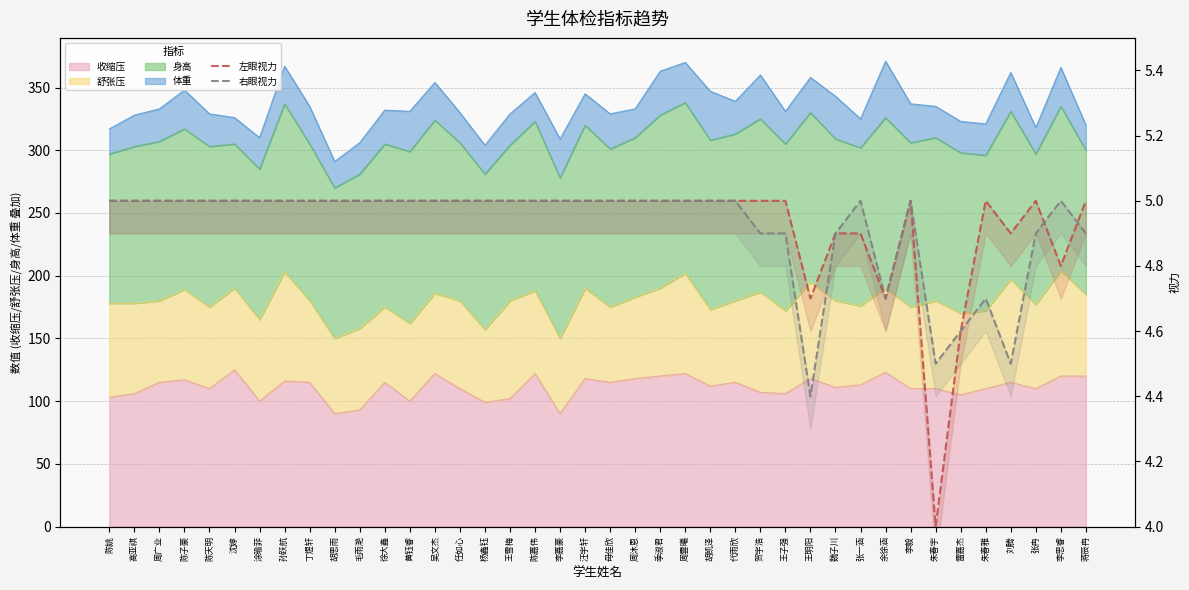

Between 陈子豪 and 魏子川, which is larger?

陈子豪